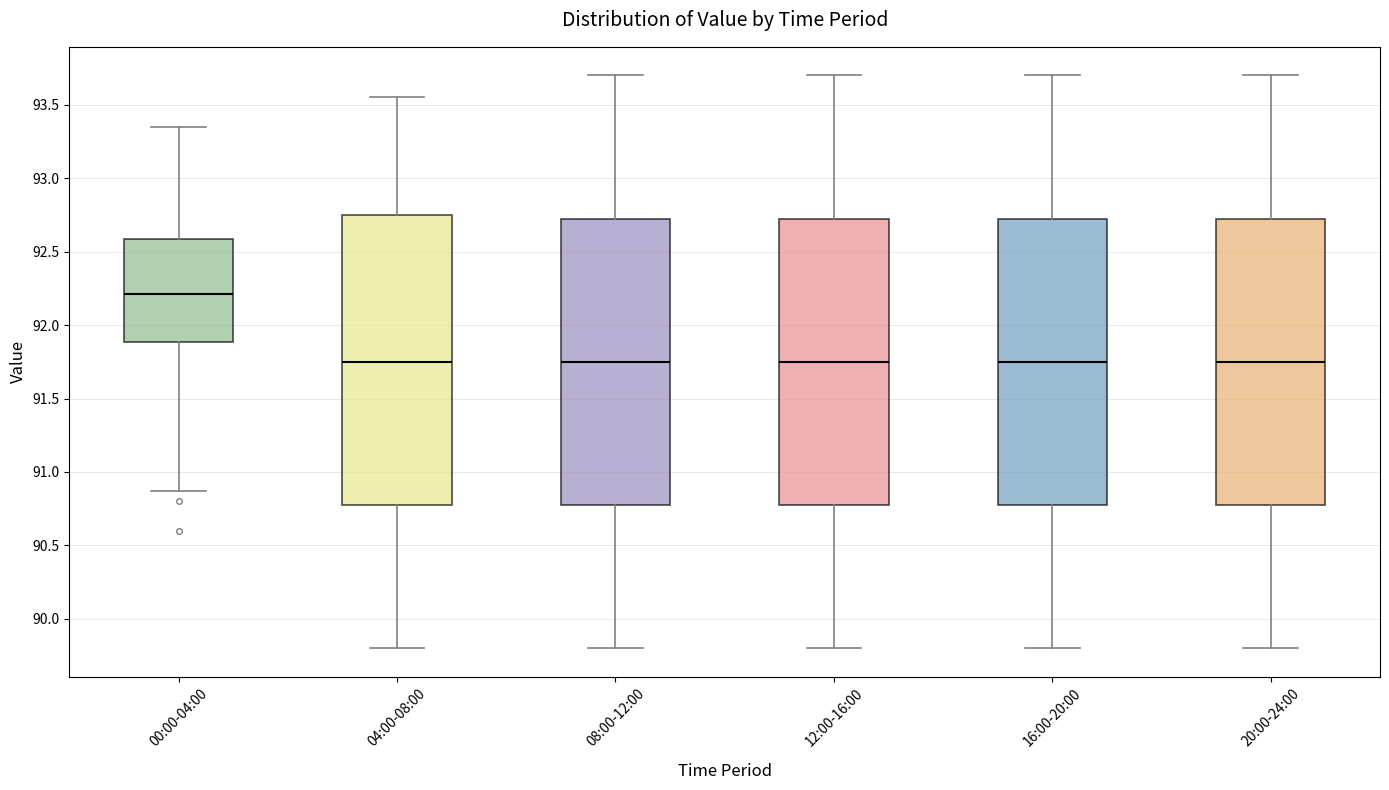

Reading left to right, read every box against the y-axis: the position of its median line, the range the box covers, and the ends of its whiskers. The values are not printed on the chart, so give them approximately, as read against the axis.

00:00-04:00: median 92.20, box 91.90 to 92.60, whiskers 90.85 to 93.35
04:00-08:00: median 91.75, box 90.80 to 92.75, whiskers 89.80 to 93.55
08:00-12:00: median 91.75, box 90.80 to 92.75, whiskers 89.80 to 93.70
12:00-16:00: median 91.75, box 90.80 to 92.75, whiskers 89.80 to 93.70
16:00-20:00: median 91.75, box 90.80 to 92.75, whiskers 89.80 to 93.70
20:00-24:00: median 91.75, box 90.80 to 92.75, whiskers 89.80 to 93.70